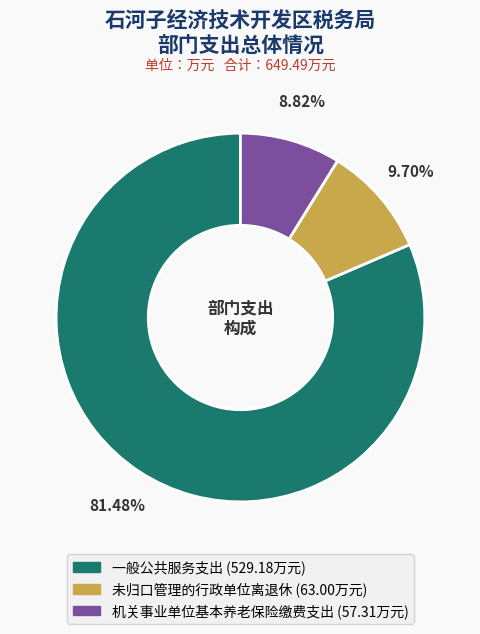

Is there a majority slice in this chart?

Yes